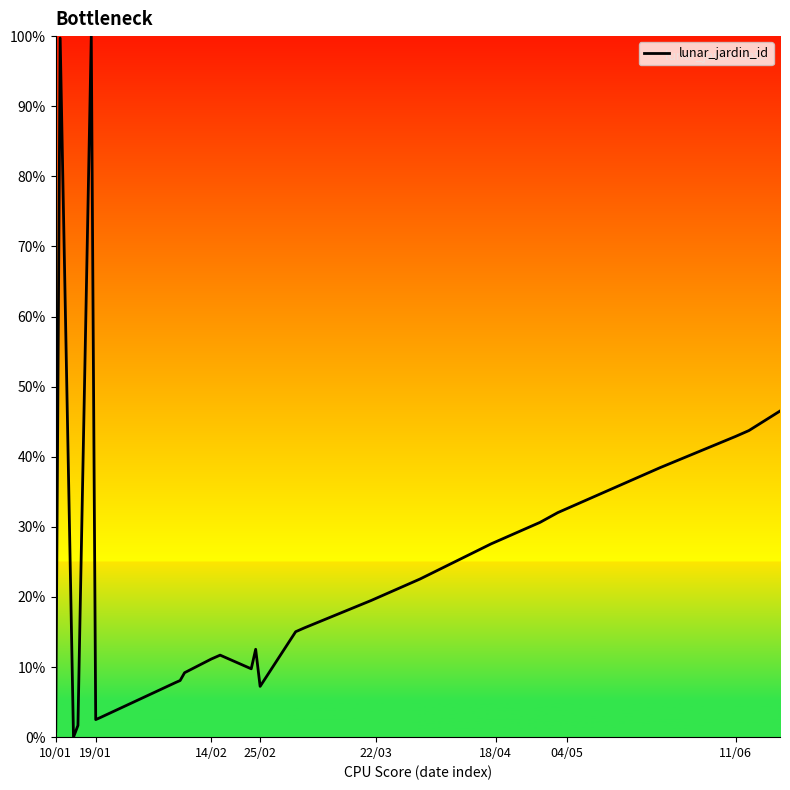

What is the maximum value shown in the chart?

100.0